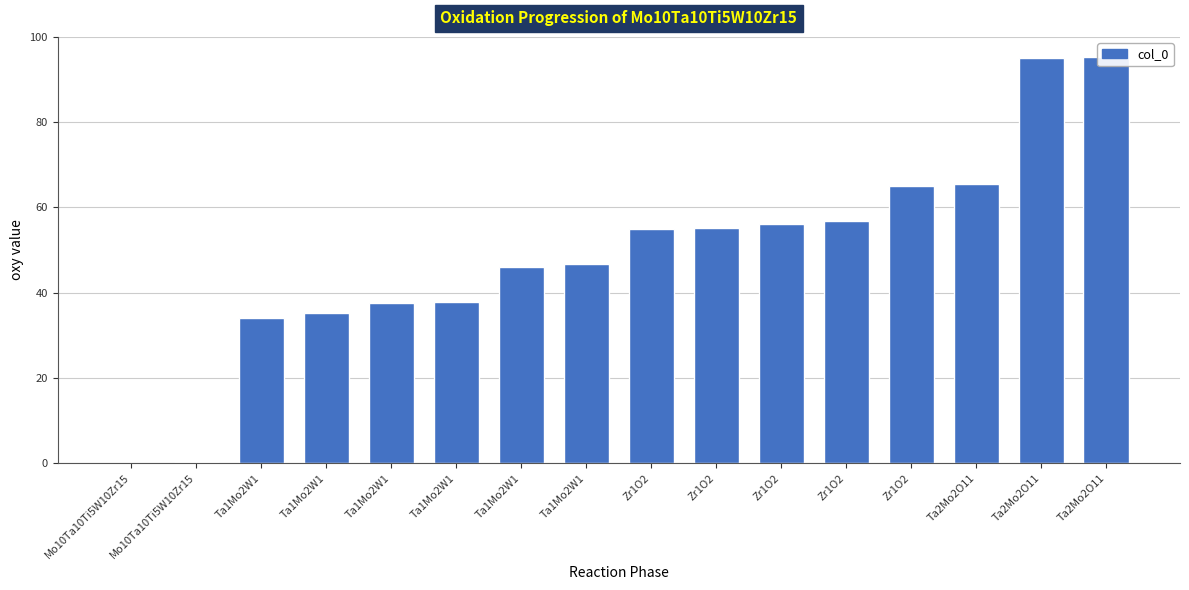

Rank the categories by value from highest to lowest.

Ta2Mo2O11, Ta2Mo2O11, Ta2Mo2O11, Zr1O2, Zr1O2, Zr1O2, Zr1O2, Zr1O2, Ta1Mo2W1, Ta1Mo2W1, Ta1Mo2W1, Ta1Mo2W1, Ta1Mo2W1, Ta1Mo2W1, Mo10Ta10Ti5W10Zr15, Mo10Ta10Ti5W10Zr15